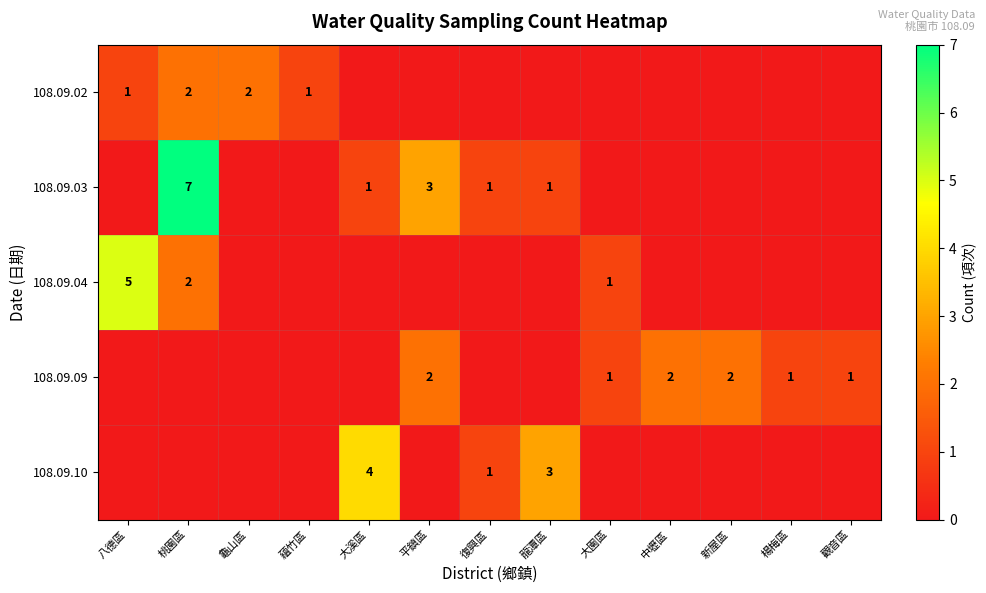

The 108.09.09 series shows 2 at 平鎮區. True or false?

True